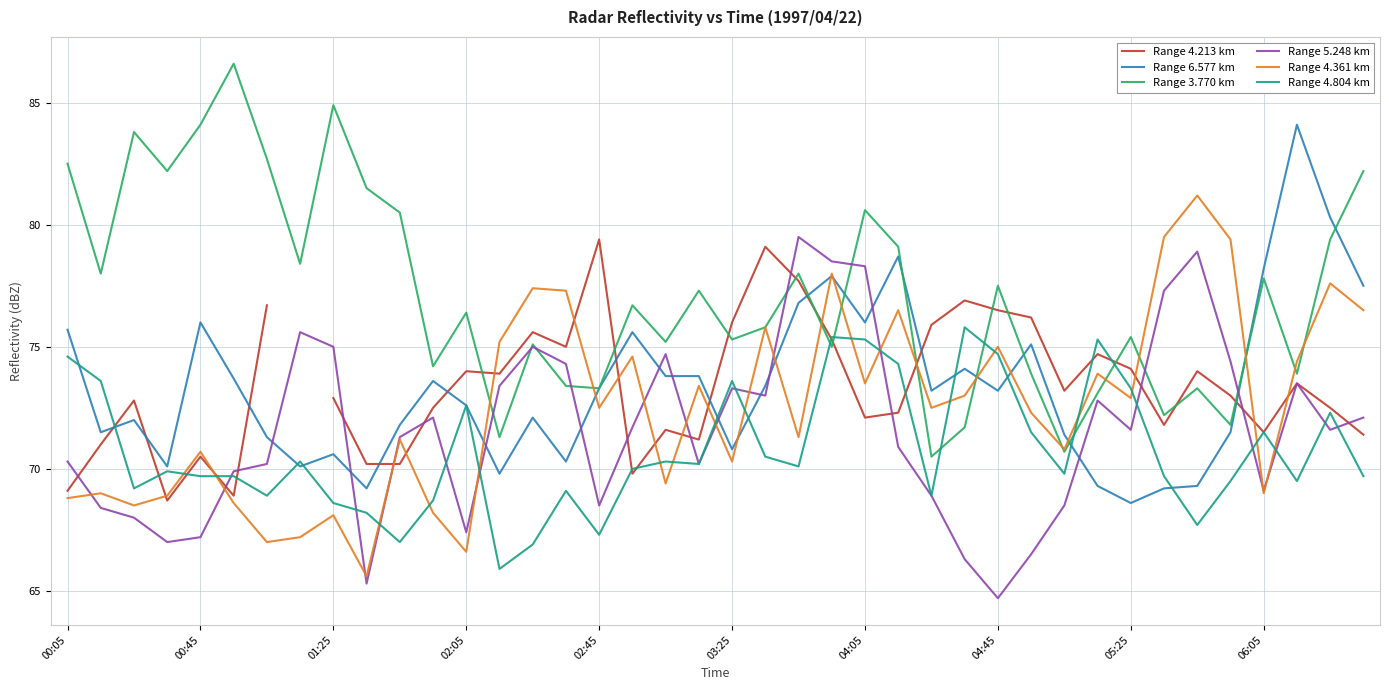

The Range 4.804 km series shows 97.4 at 00:05. True or false?

False